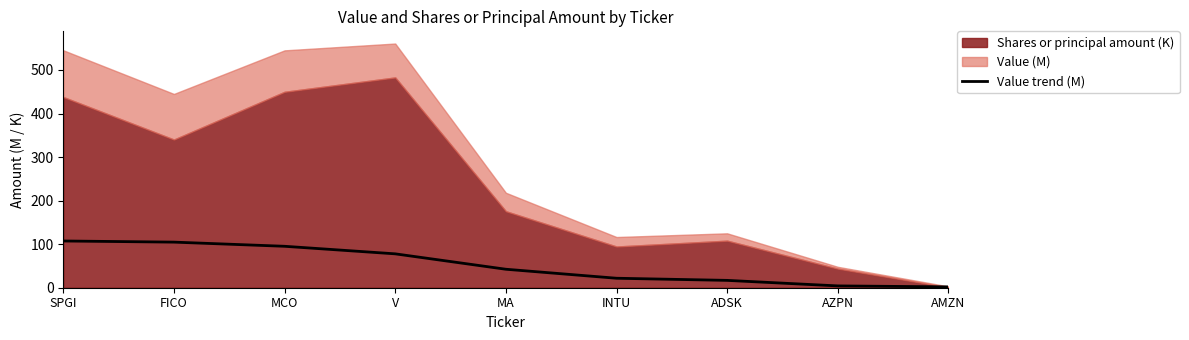

The value at MCO is 150.1. True or false?

False